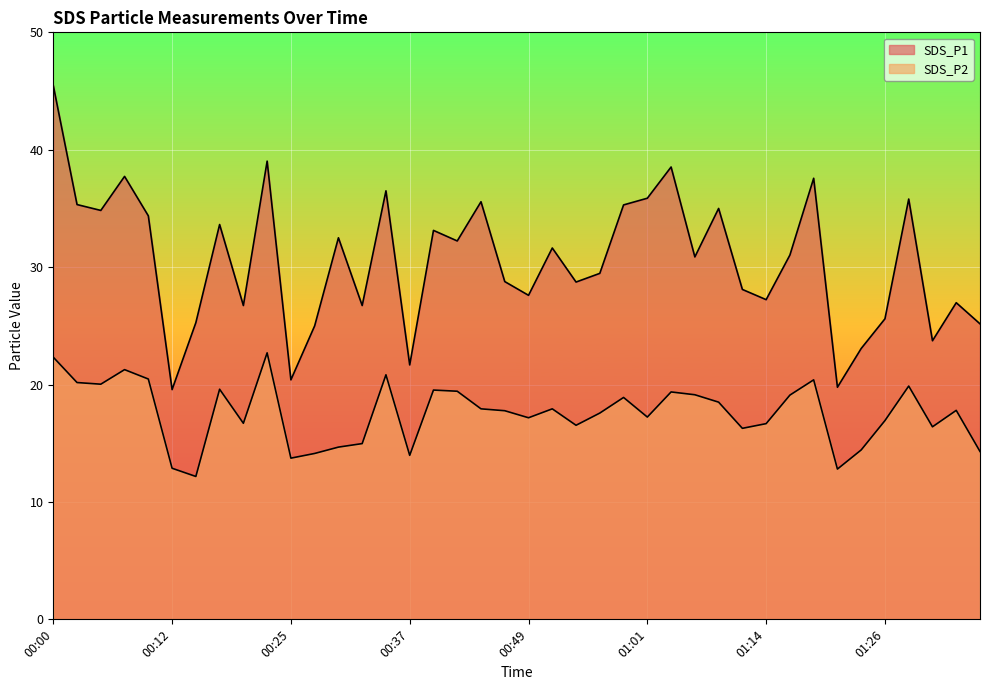

Where is the first local minimum for SDS_P1?

00:05